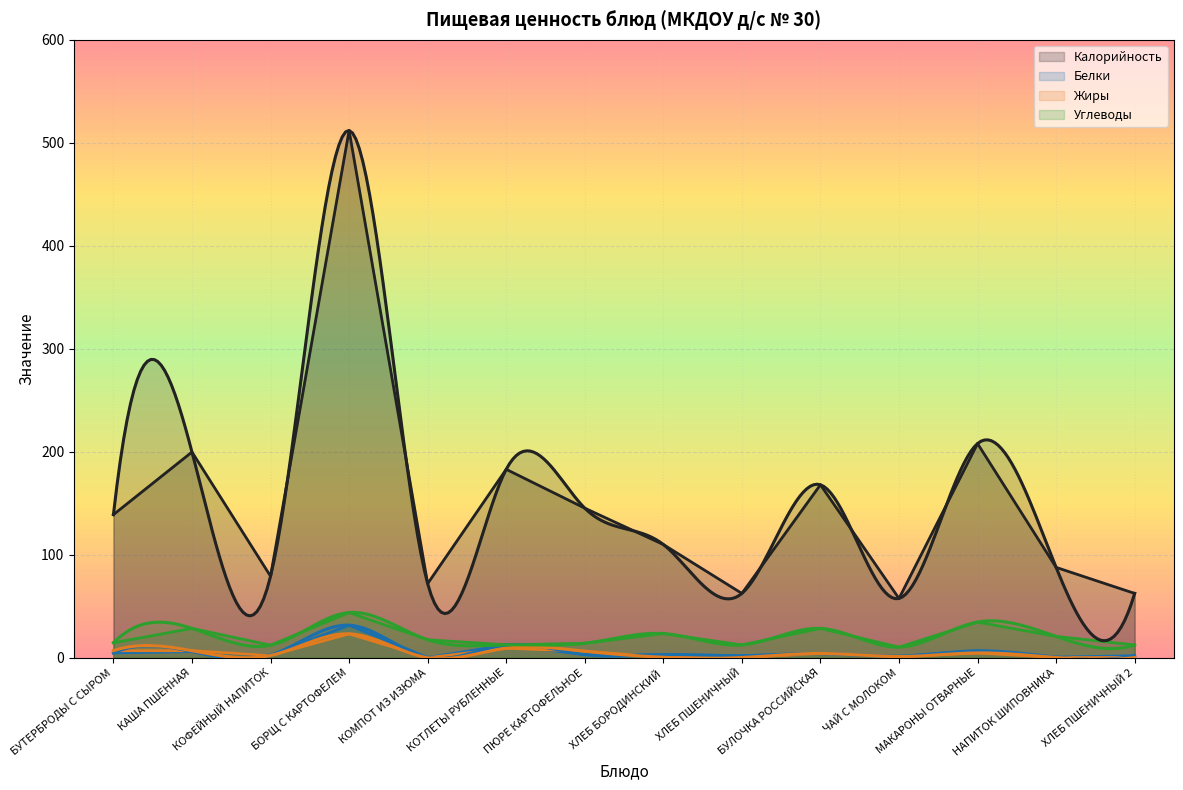

Rank the categories by Углеводы value from lowest to highest.

ЧАЙ С МОЛОКОМ, КОФЕЙНЫЙ НАПИТОК, ХЛЕБ ПШЕНИЧНЫЙ, ХЛЕБ ПШЕНИЧНЫЙ 2, КОТЛЕТЫ РУБЛЕННЫЕ, ПЮРЕ КАРТОФЕЛЬНОЕ, БУТЕРБРОДЫ С СЫРОМ, КОМПОТ ИЗ ИЗЮМА, НАПИТОК ШИПОВНИКА, ХЛЕБ БОРОДИНСКИЙ, БУЛОЧКА РОССИЙСКАЯ, КАША ПШЕННАЯ, МАКАРОНЫ ОТВАРНЫЕ, БОРЩ С КАРТОФЕЛЕМ